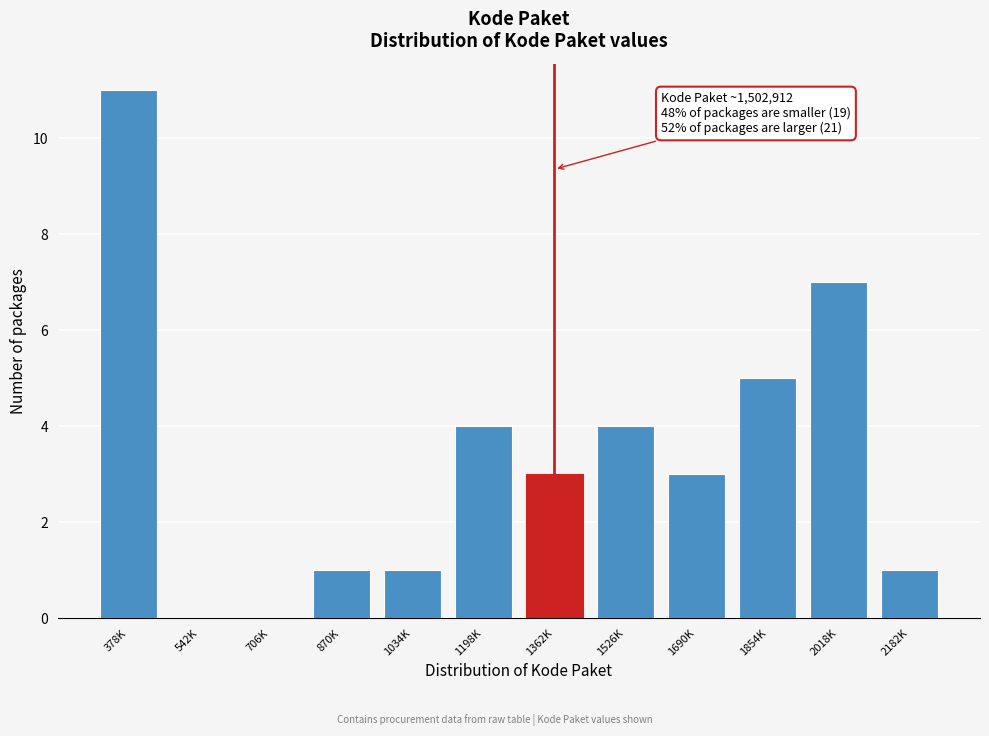

Reading left to right, transcribe all the data shown in this chart.

378K=11	542K=0	706K=0	870K=1	1034K=1	1198K=4	1362K=3	1526K=4	1690K=3	1854K=5	2018K=7	2182K=1